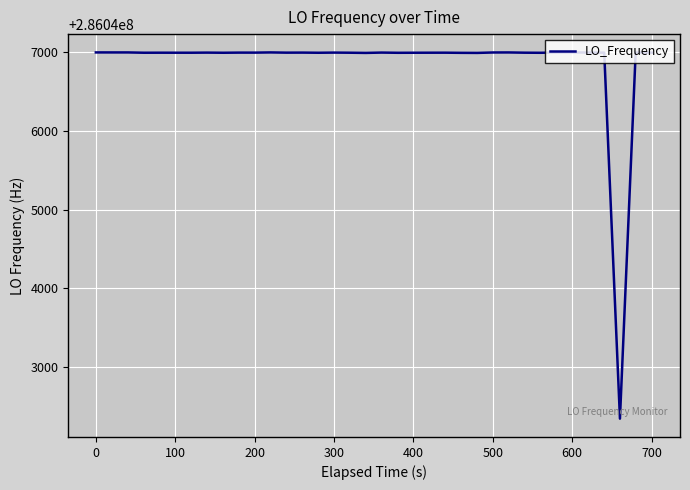

What is the maximum value shown in the chart?

286046998.0